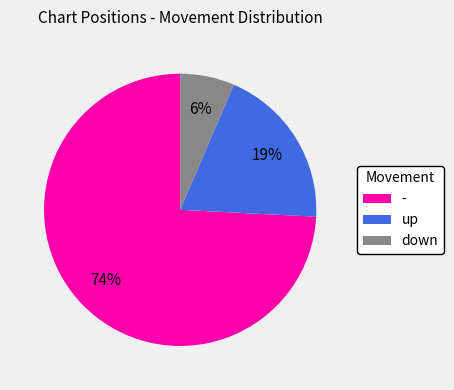

Rank the categories by value from highest to lowest.

-, up, down